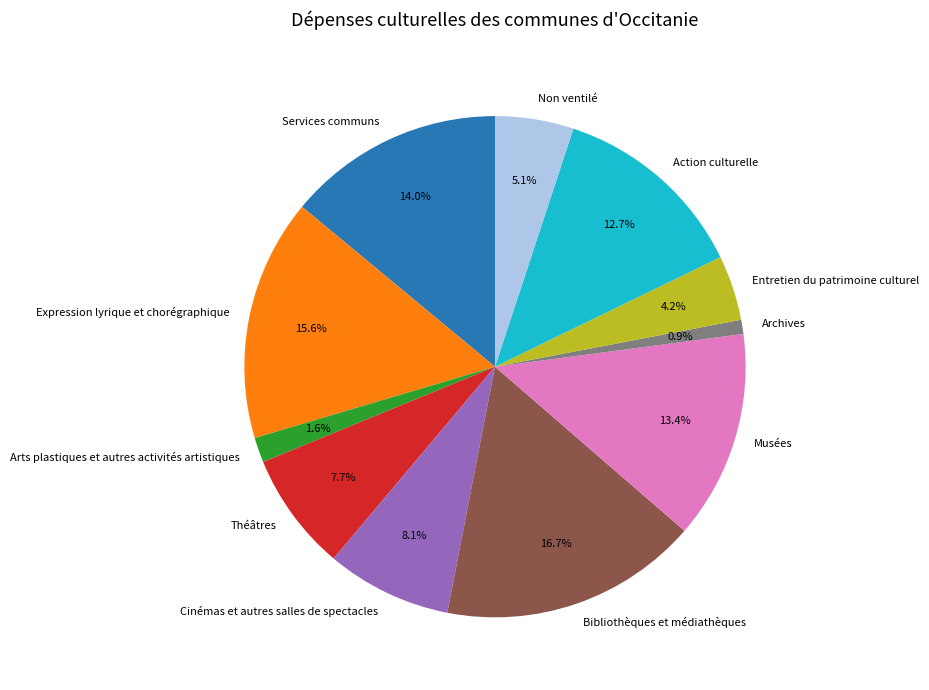

Which slice is the largest?

Bibliothèques et médiathèques